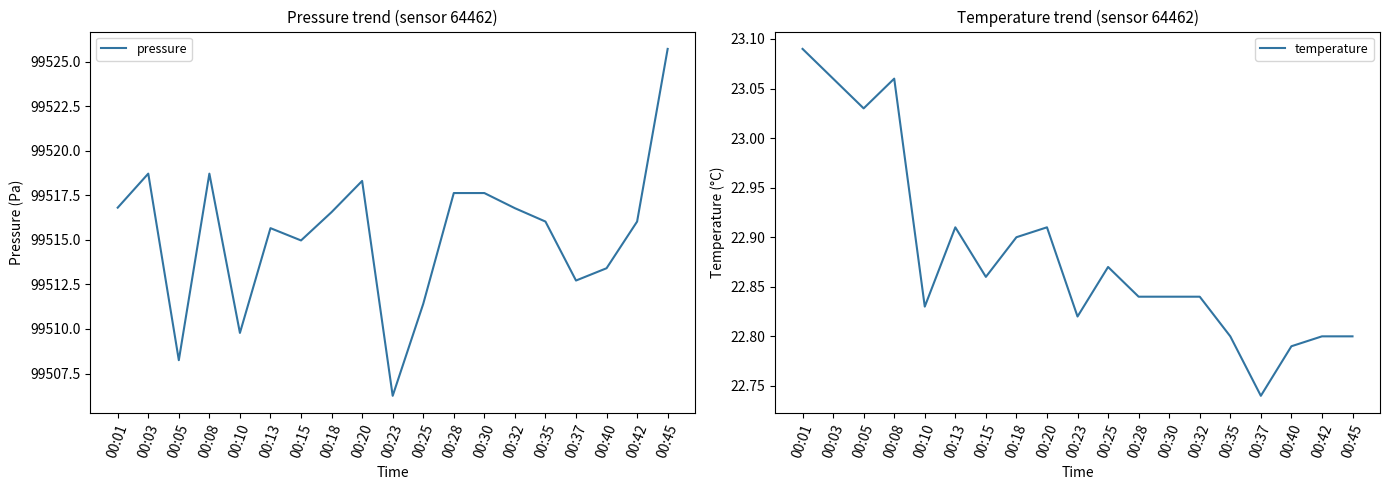

Reading left to right, list all the values displayed in this chart.

pressure: 00:01=99516.8	00:03=99518.7	00:05=99508.2	00:08=99518.7	00:10=99509.8	00:13=99515.7	00:15=99515.0	00:18=99516.6	00:20=99518.3	00:23=99506.2	00:25=99511.4	00:28=99517.6	00:30=99517.6	00:32=99516.8	00:35=99516.0	00:37=99512.7	00:40=99513.4	00:42=99516.0	00:45=99525.7
temperature: 00:01=23.1	00:03=23.1	00:05=23.0	00:08=23.1	00:10=22.8	00:13=22.9	00:15=22.9	00:18=22.9	00:20=22.9	00:23=22.8	00:25=22.9	00:28=22.8	00:30=22.8	00:32=22.8	00:35=22.8	00:37=22.7	00:40=22.8	00:42=22.8	00:45=22.8